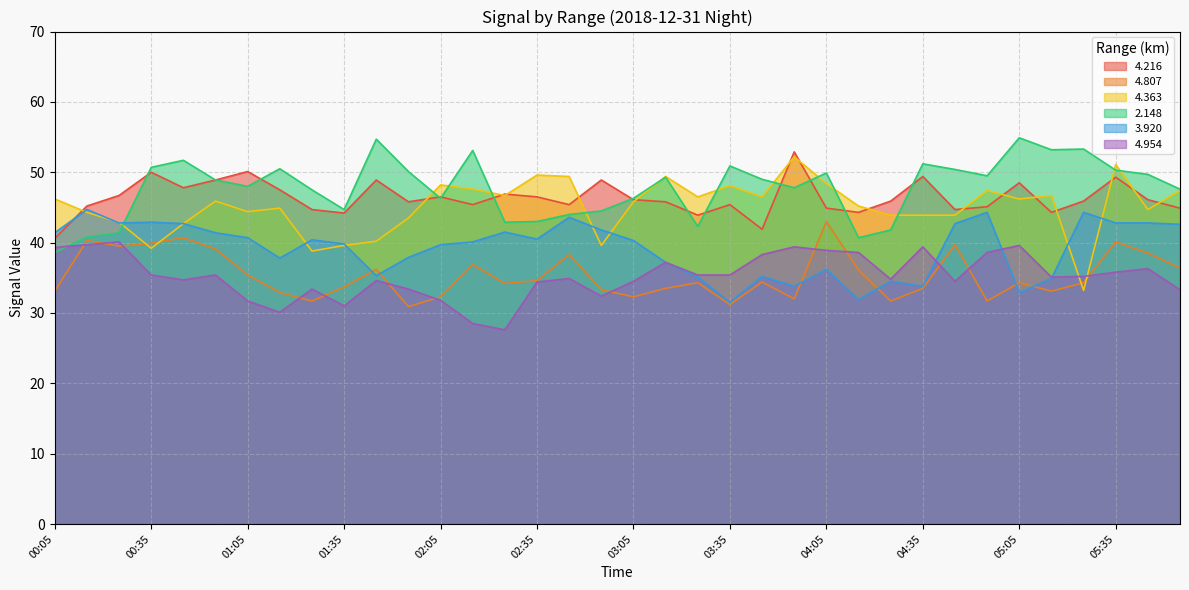

What is the sum of all 4.954 values?

1268.7